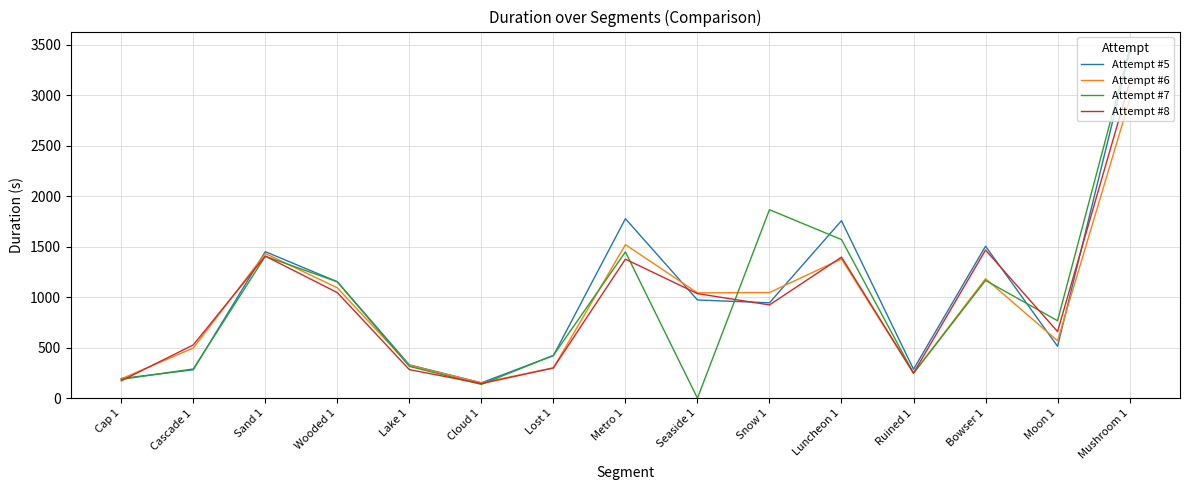

At which label does Attempt #8 reach its peak?

Mushroom 1